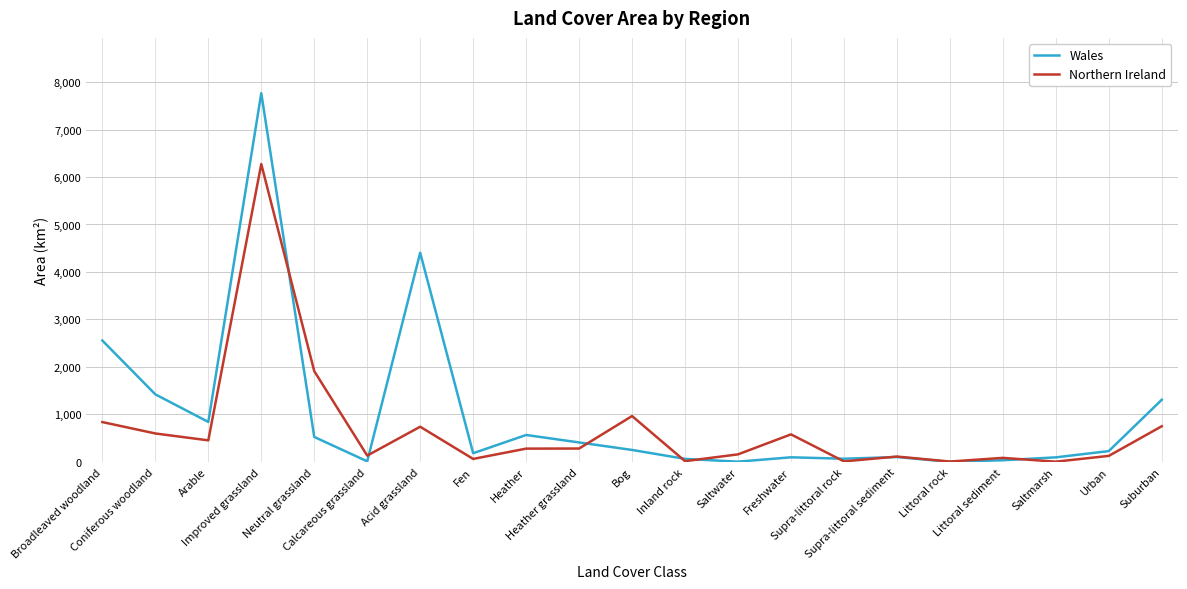

How many distinct data groups are displayed?

2